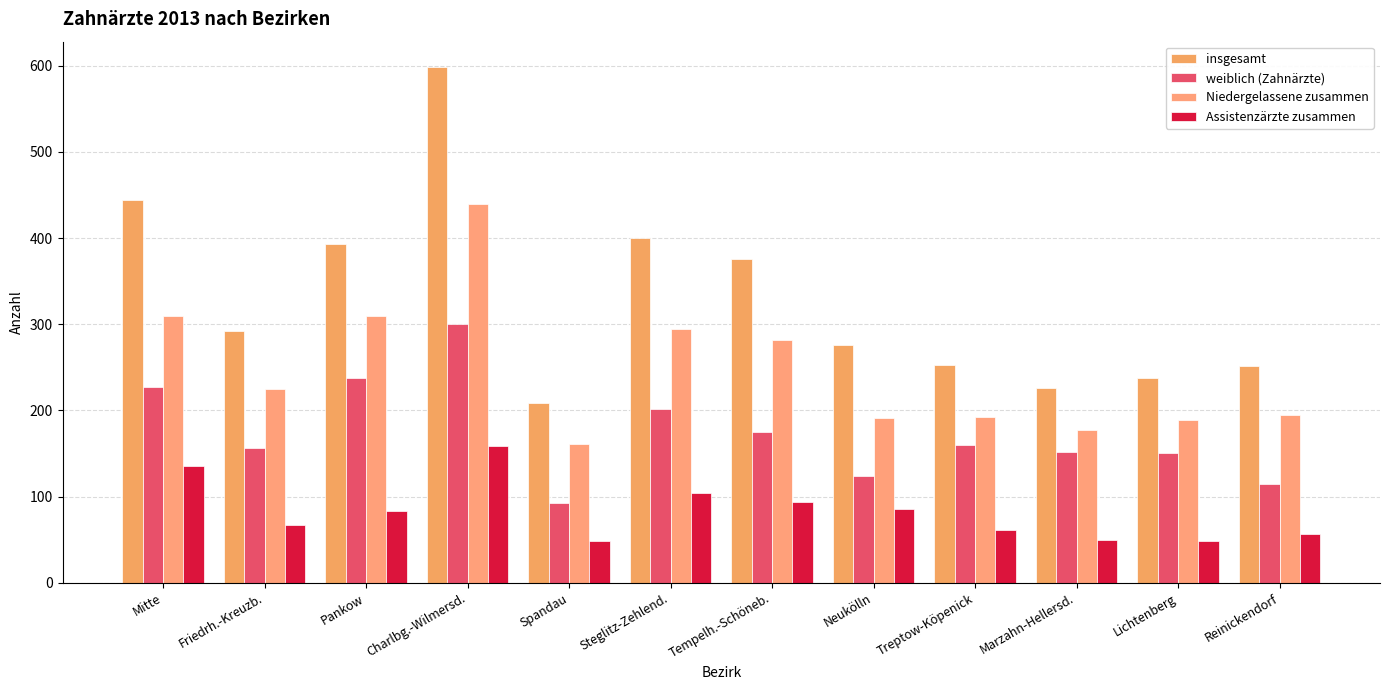

Does the chart contain any negative values?

No